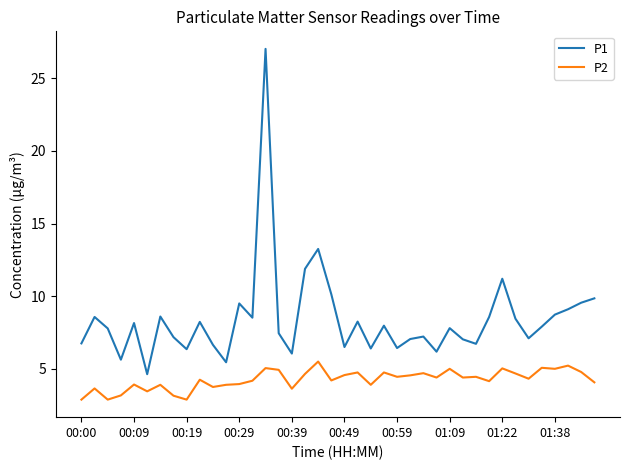

Which series has the largest total across all categories?

P1